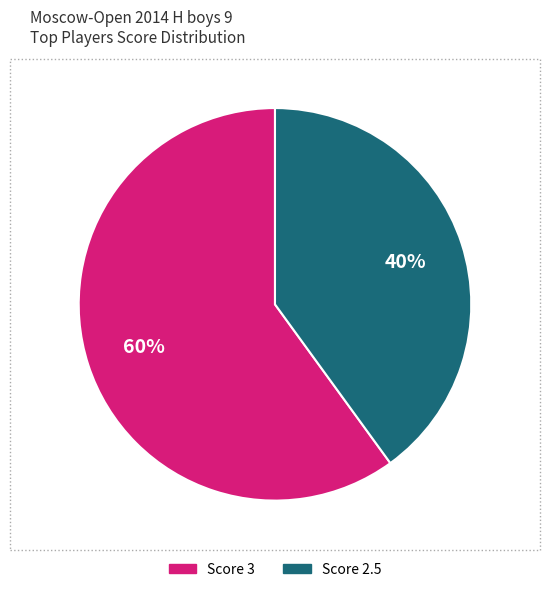

To the nearest percent, what is the average slice percentage?

50%